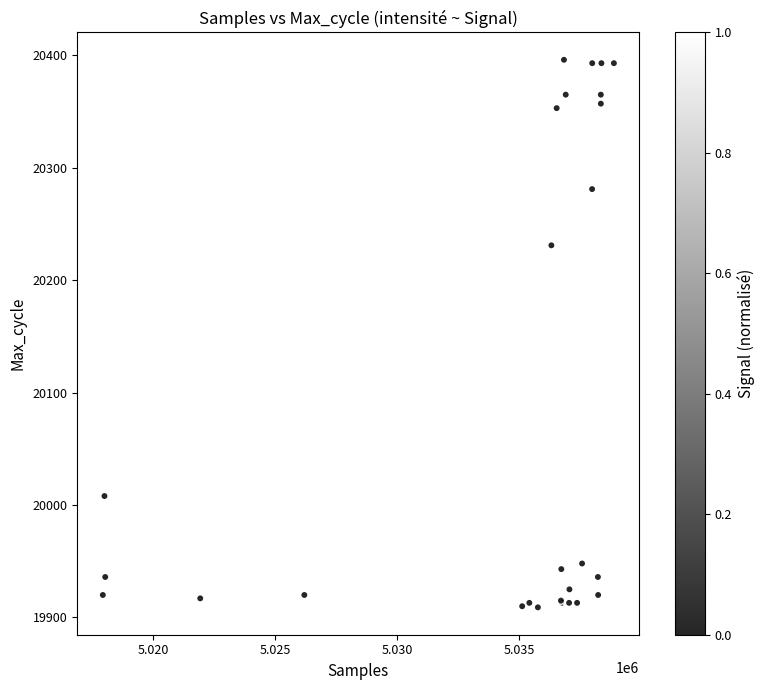

What Y value in the scatter plot is closest to 20152?

20231